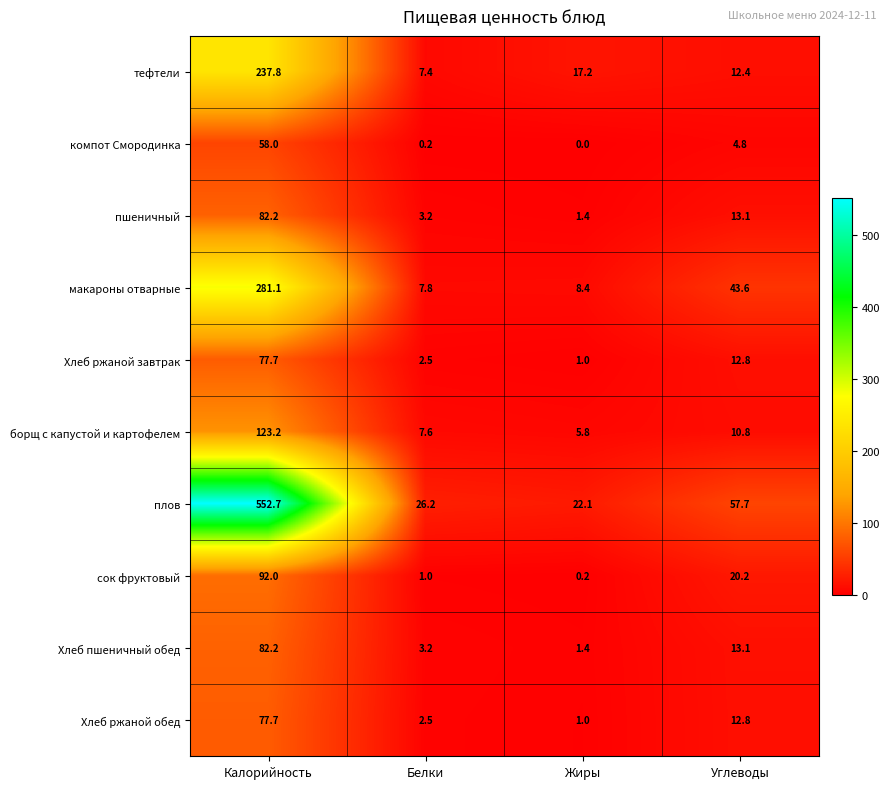

What is the difference between the компот Смородинка values at Углеводы and Жиры?

4.8